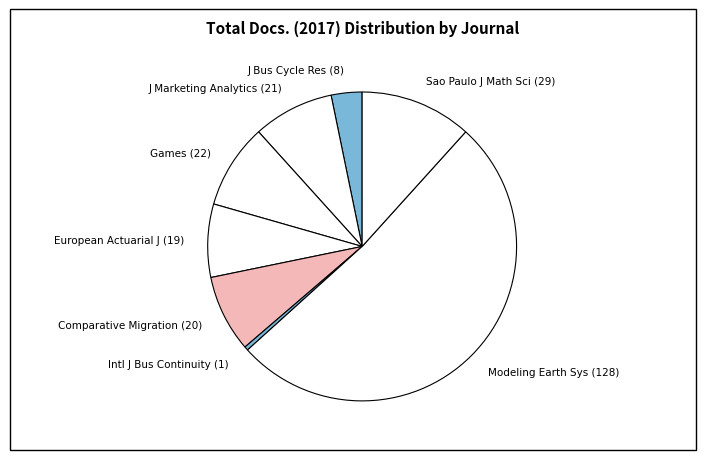

How many slices are in this pie chart?

8